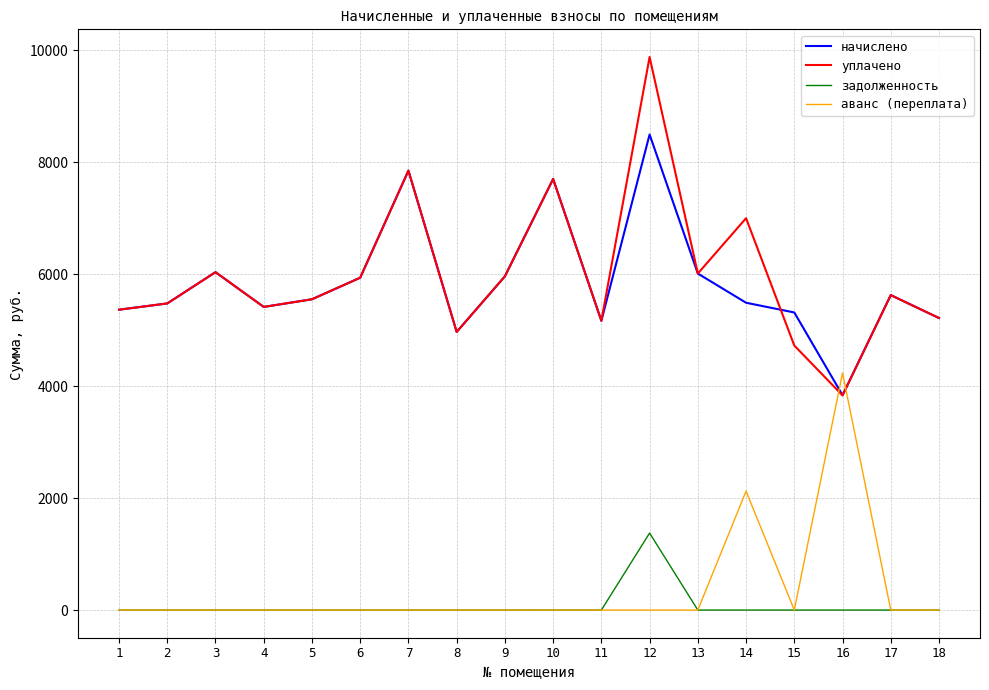

Is the value of уплачено at 13 greater than the value of начислено at 5?

Yes